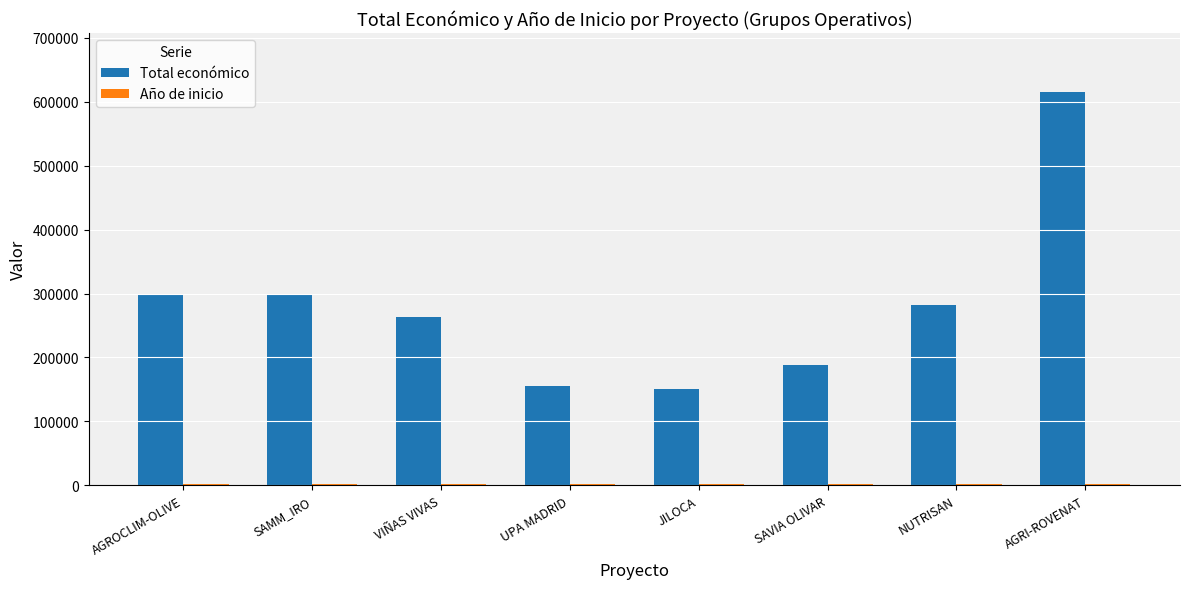

Which series changed the most between AGROCLIM-OLIVE and JILOCA?

Total económico